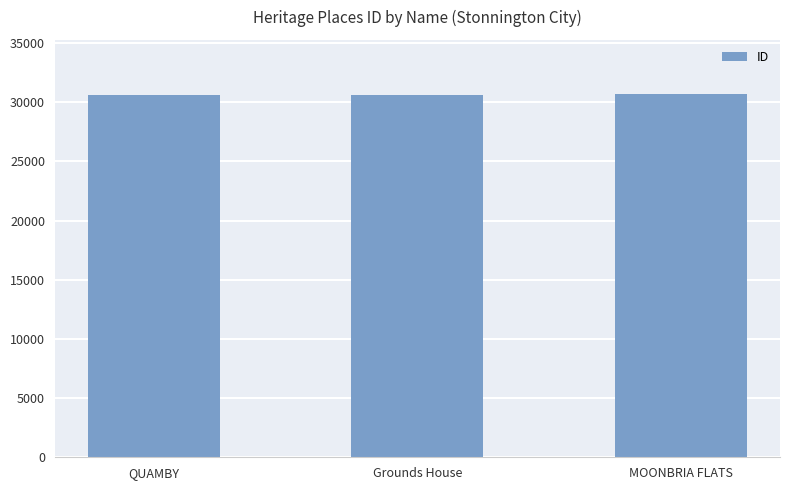

What is the change in value from QUAMBY to MOONBRIA FLATS?

+85